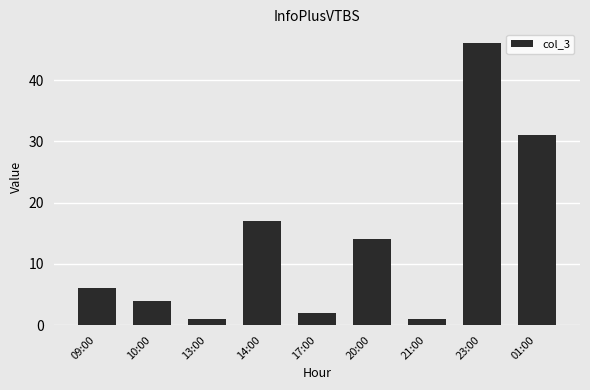

What is the difference between the second highest and minimum values?

30